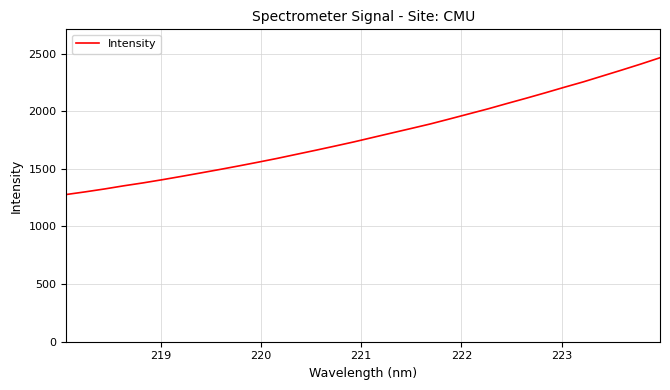

What is the maximum value shown in the chart?

2463.9